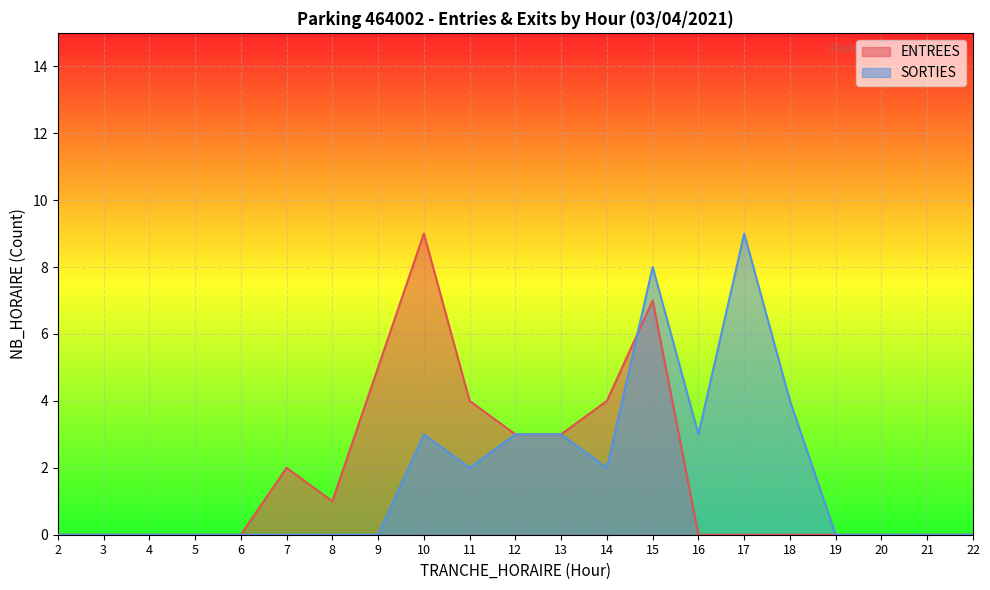

Which series has the largest range (max minus min)?

ENTREES